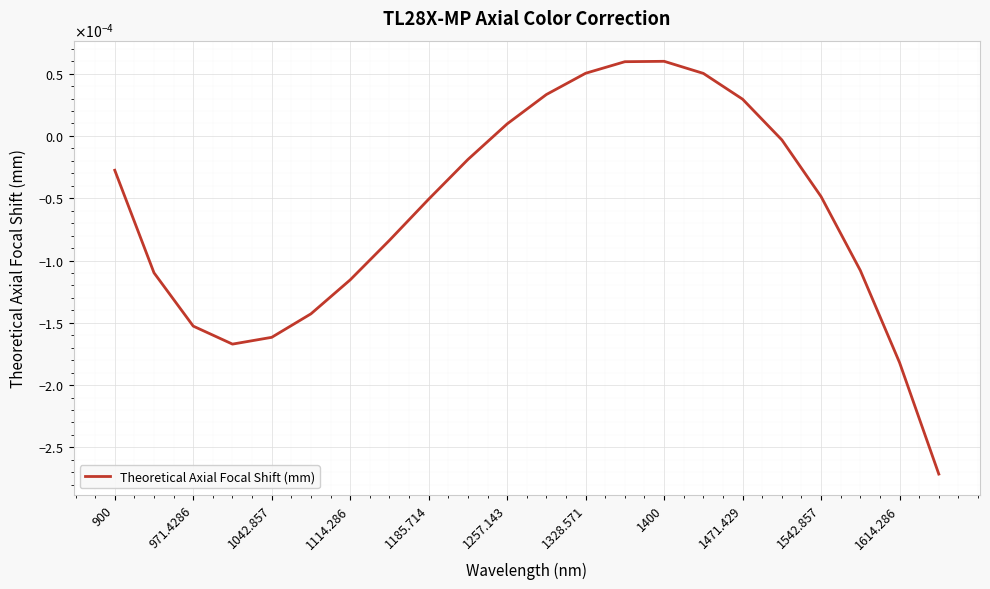

Does the chart display data point markers on the line(s)?

No